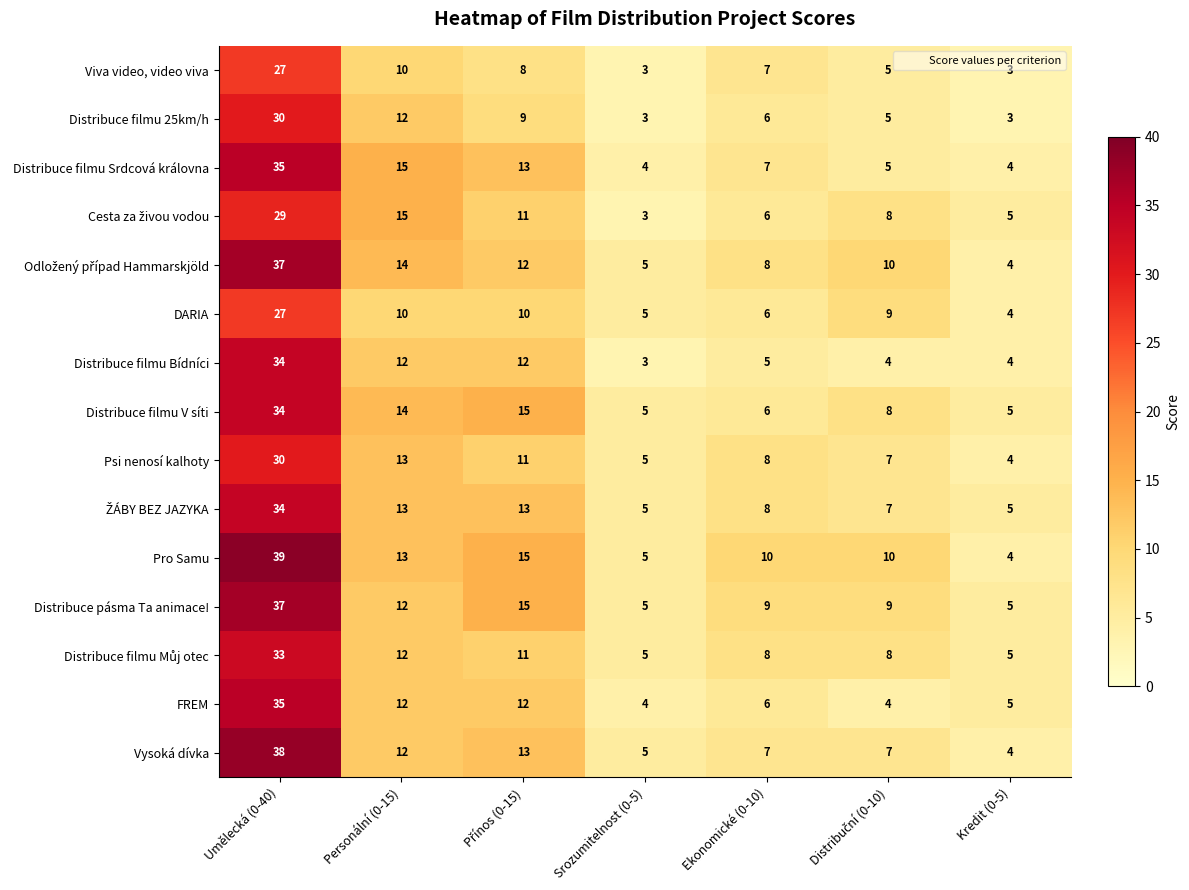

The DARIA series shows 17 at Personální (0-15). True or false?

False